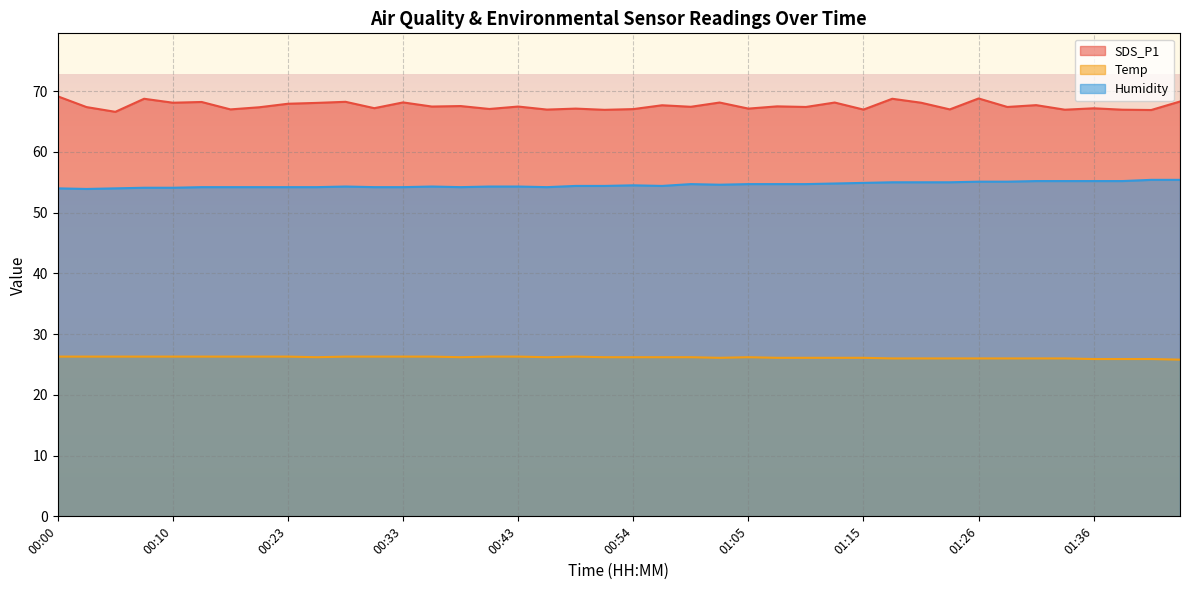

Where does the Humidity series first go above 54?

00:07